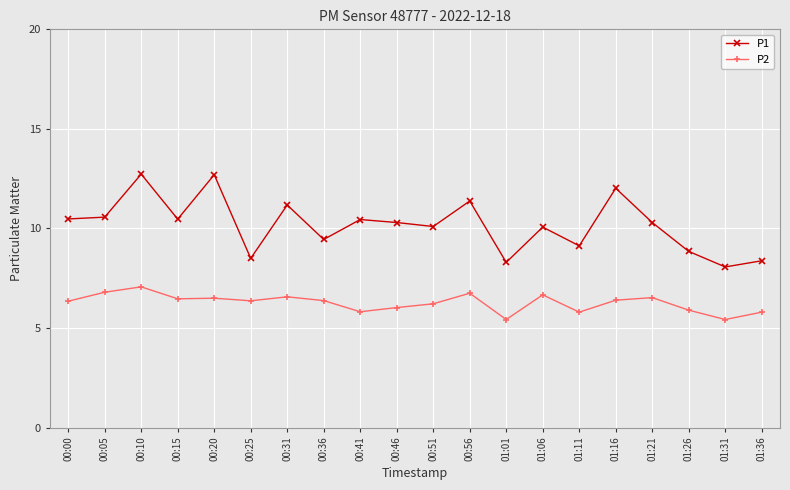

True or false: P2 and P1 cross at least once.

False